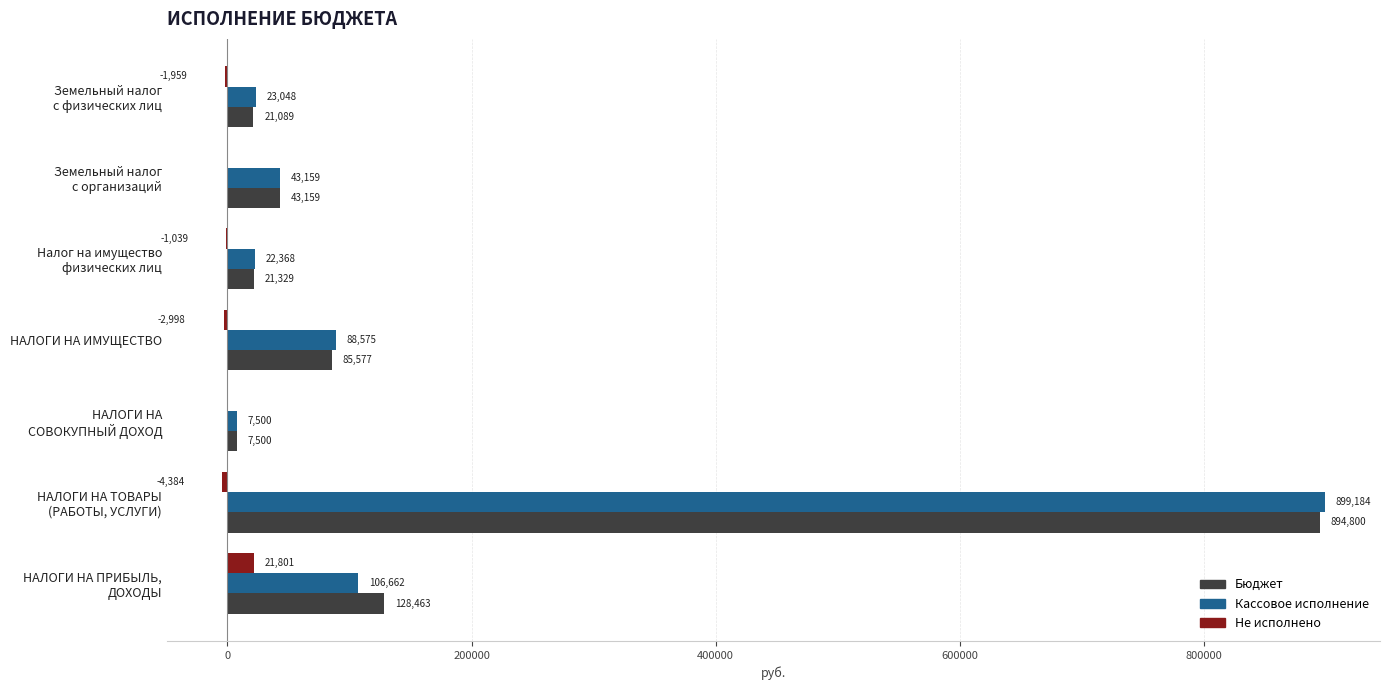

True or false: Кассовое исполнение has a value of 135763.4 at НАЛОГИ НА ИМУЩЕСТВО.

False